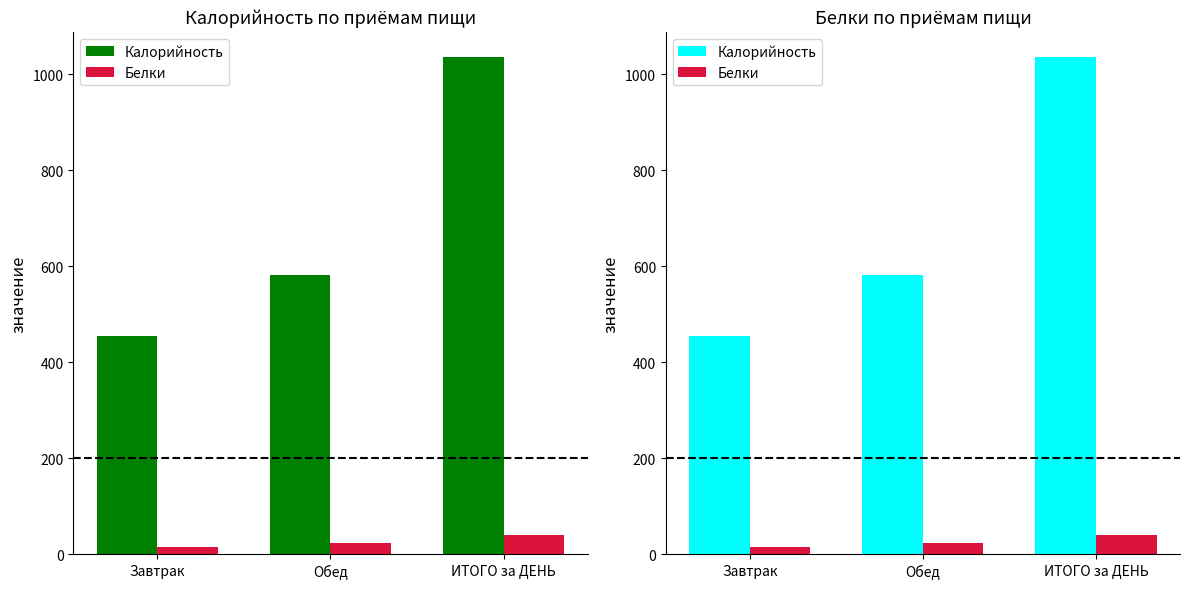

Where does the Калорийность series first go above 581?

Обед